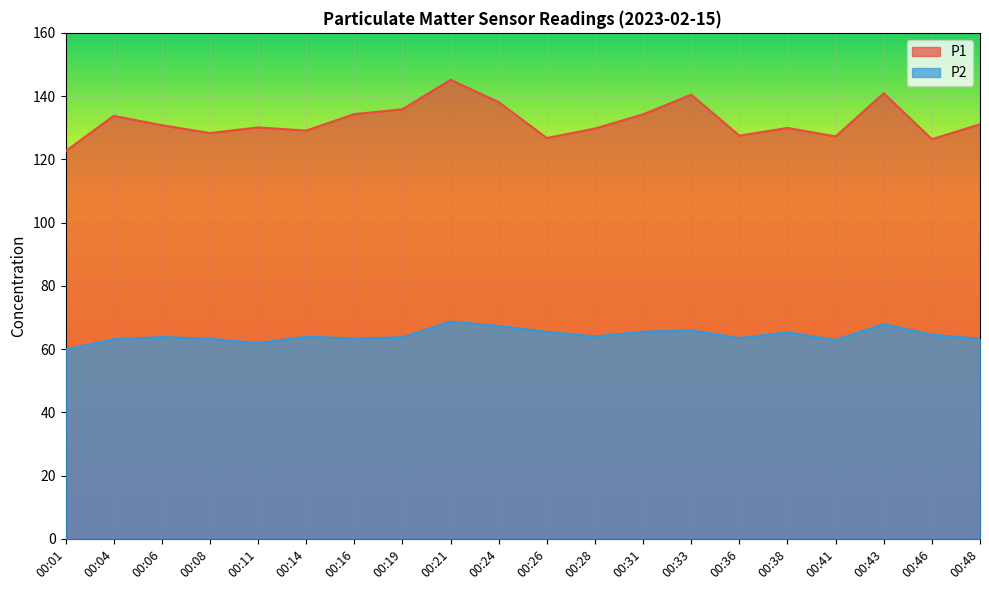

Reading left to right, extract all data points from this chart.

P1: 00:01=122.6	00:04=133.8	00:06=130.8	00:08=128.3	00:11=130.1	00:14=129.1	00:16=134.3	00:19=135.8	00:21=145.2	00:24=138.1	00:26=126.8	00:28=129.8	00:31=134.2	00:33=140.4	00:36=127.5	00:38=129.9	00:41=127.2	00:43=140.9	00:46=126.4	00:48=131.1
P2: 00:01=59.9	00:04=63.1	00:06=63.8	00:08=63.3	00:11=61.9	00:14=63.9	00:16=63.4	00:19=63.7	00:21=68.7	00:24=67.3	00:26=65.5	00:28=64.0	00:31=65.5	00:33=66.0	00:36=63.5	00:38=65.3	00:41=62.9	00:43=67.9	00:46=64.5	00:48=63.2